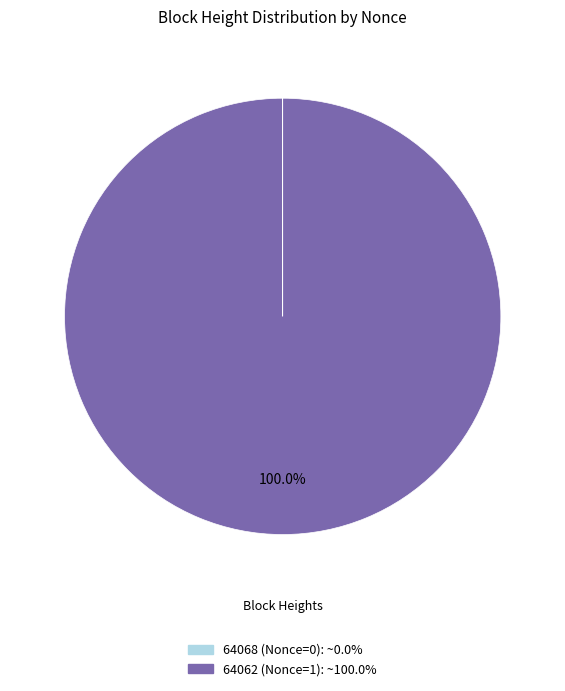

Which category accounts for the majority?

64062